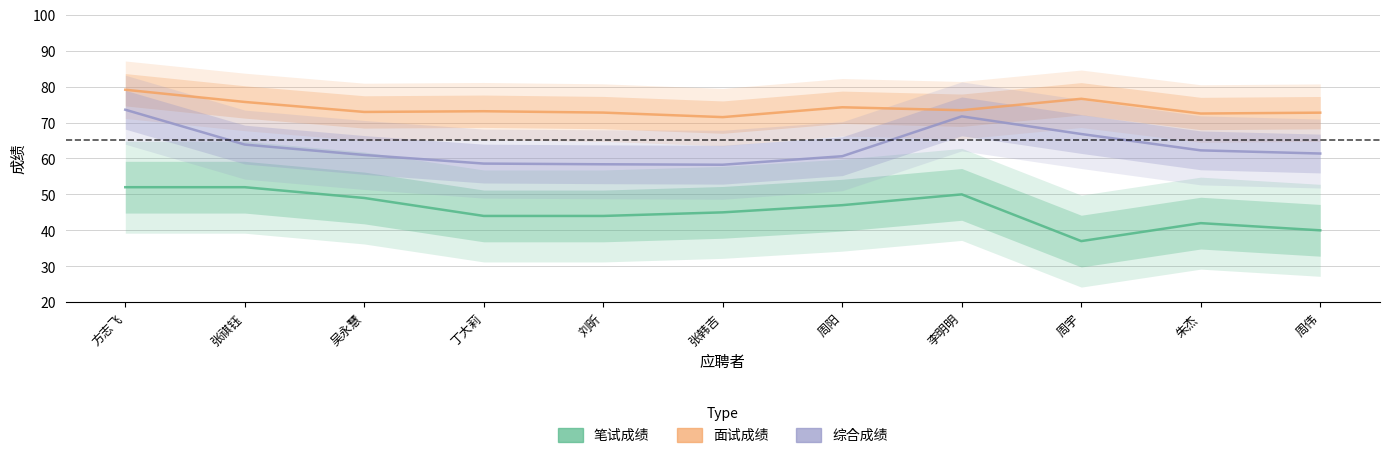

How many series are shown in this chart?

3